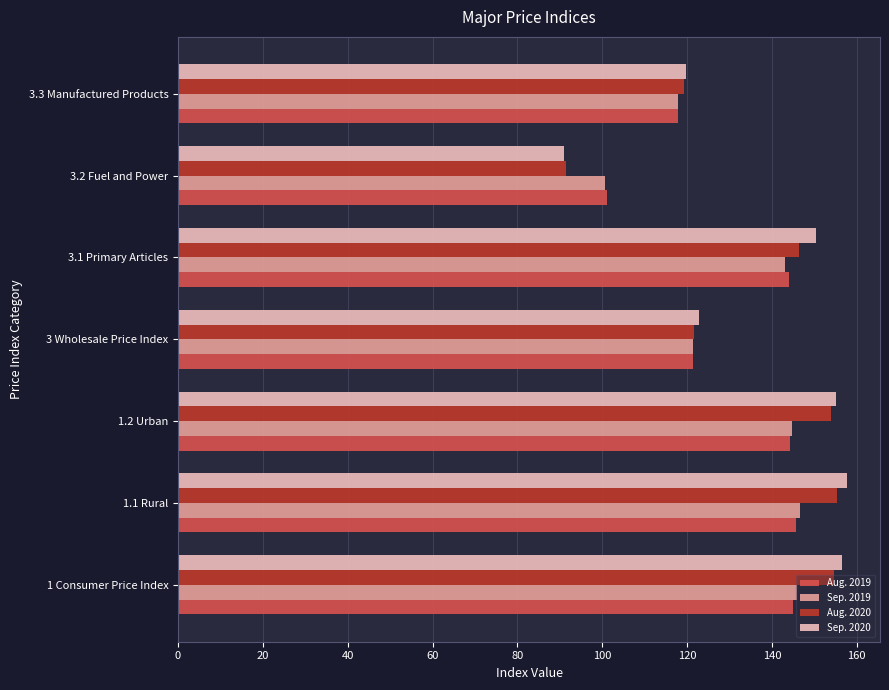

The value of Sep. 2020 at 1.1 Rural is 33.7. True or false?

False